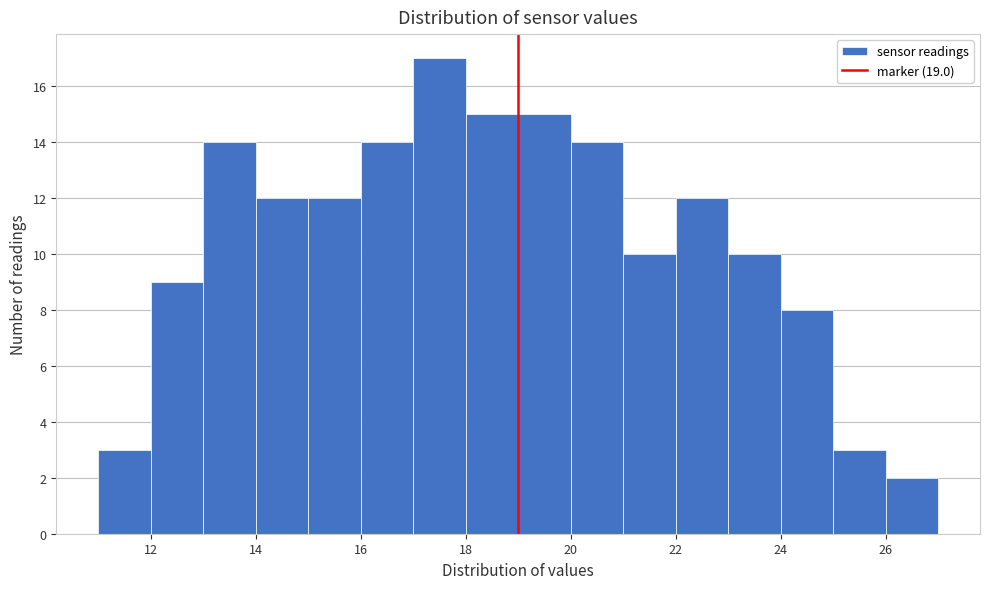

Reading left to right, transcribe this chart: for each bar, give the range it covers on the x-axis and its height. The values are not printed on the chart, so give them approximately, as read against the axis.

11 to 12: 3
12 to 13: 9
13 to 14: 14
14 to 15: 12
15 to 16: 12
16 to 17: 14
17 to 18: 17
18 to 19: 15
19 to 20: 15
20 to 21: 14
21 to 22: 10
22 to 23: 12
23 to 24: 10
24 to 25: 8
25 to 26: 3
26 to 27: 2